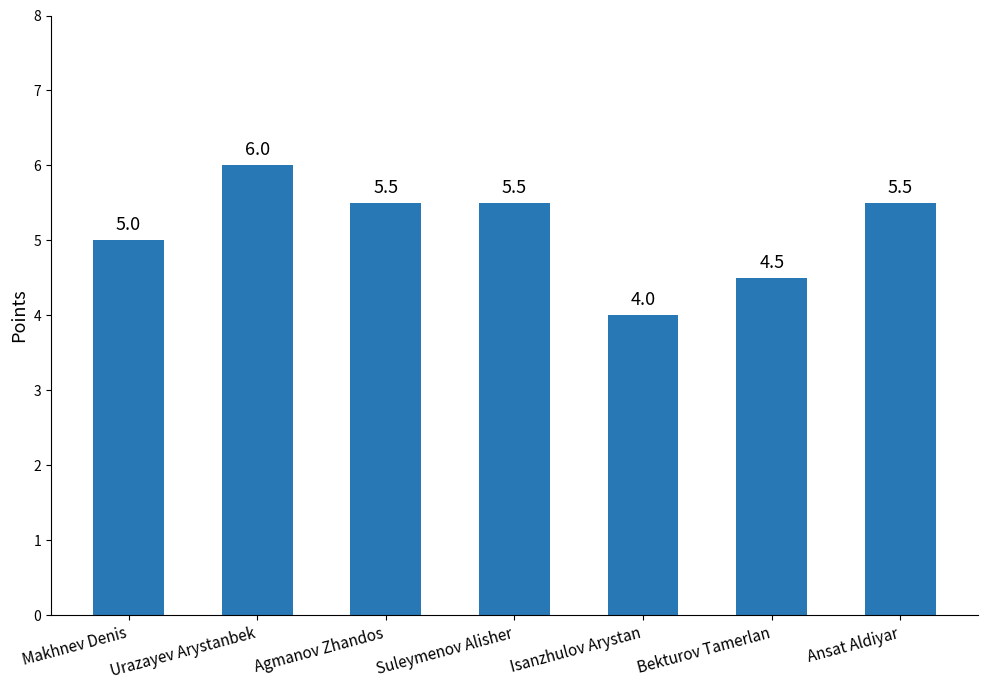

Count the number of categories in the chart.

7